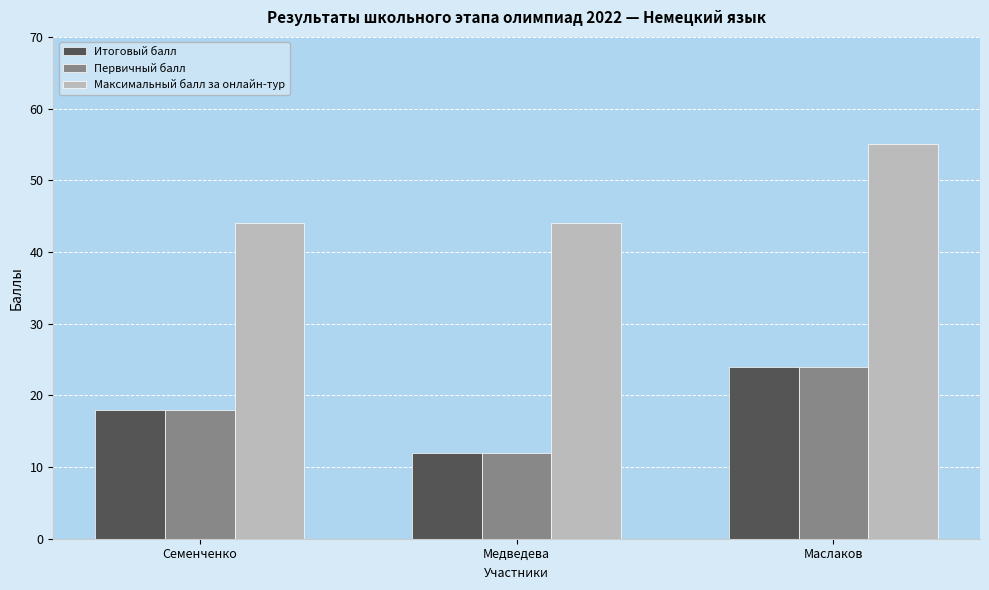

True or false: Максимальный балл за онлайн-тур has a value of 75 at Медведева.

False